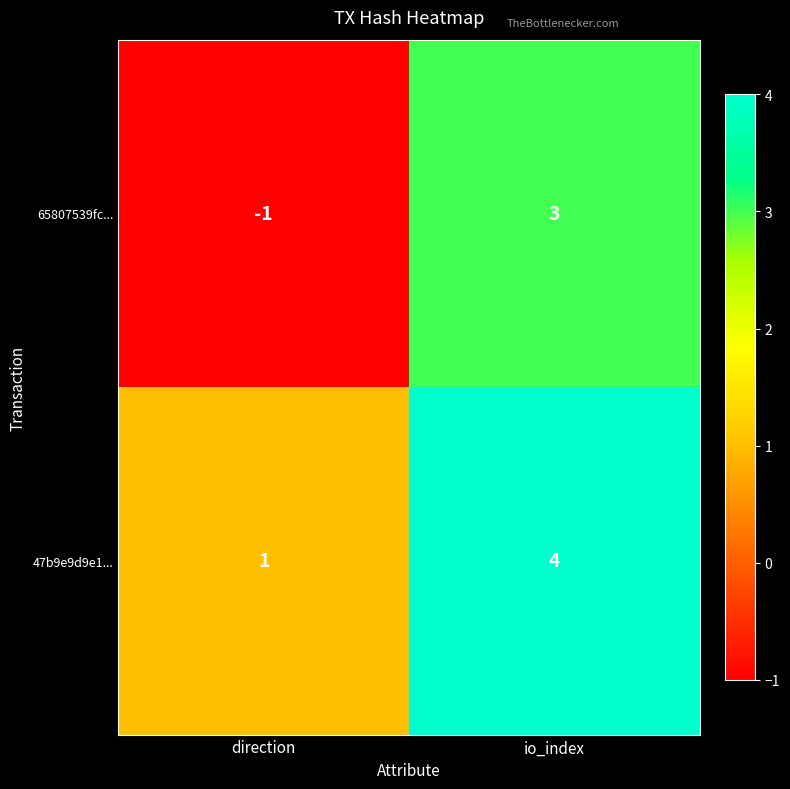

What is the spread (max minus min) of values at direction?

2